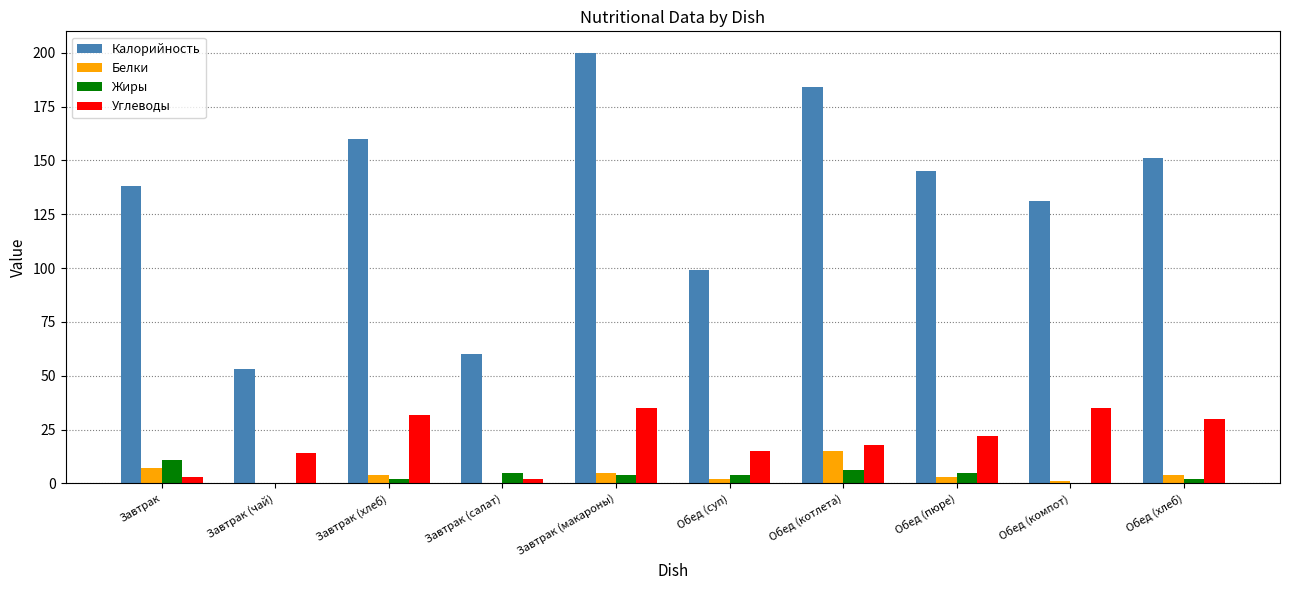

Which series changed the most between Завтрак (макароны) and Обед (компот)?

Калорийность